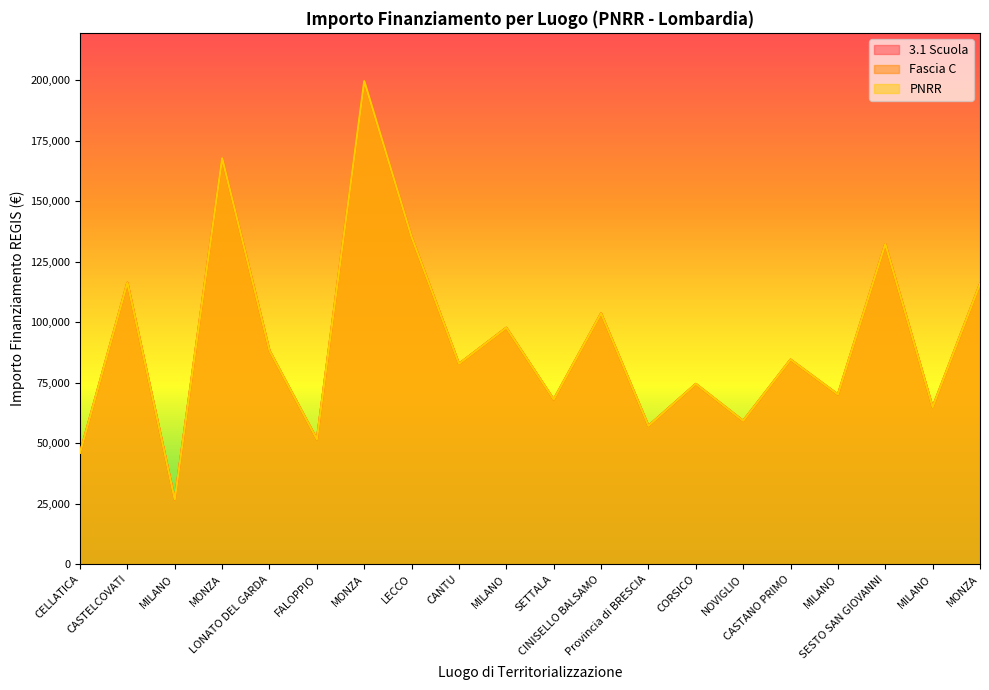

How many interior local valleys does the PNRR series have?

8